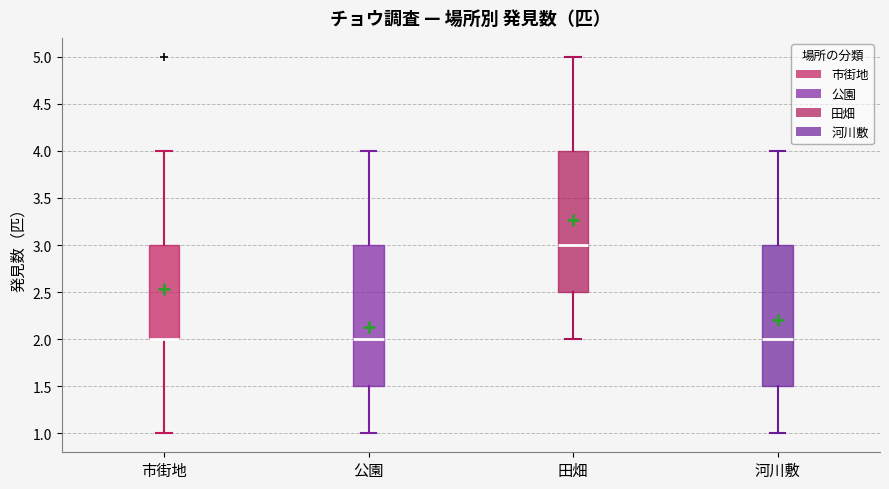

Where is the lower edge of the box for 河川敷 on the y-axis? The values are not printed on the chart, so give them approximately, as read against the axis.

1.5